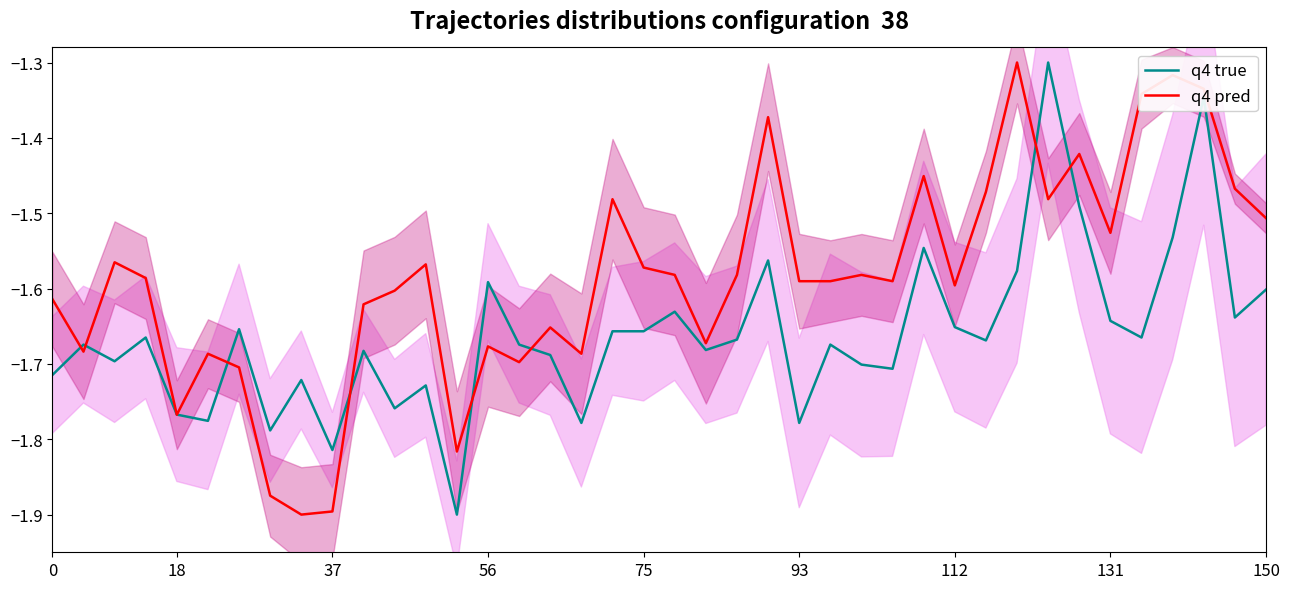

What are all the series names shown in the legend?

q4 true, q4 pred